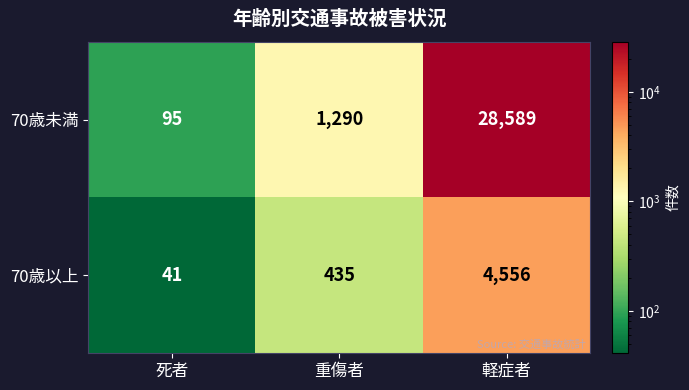

At which label is 70歳未満 closest to 14342?

重傷者